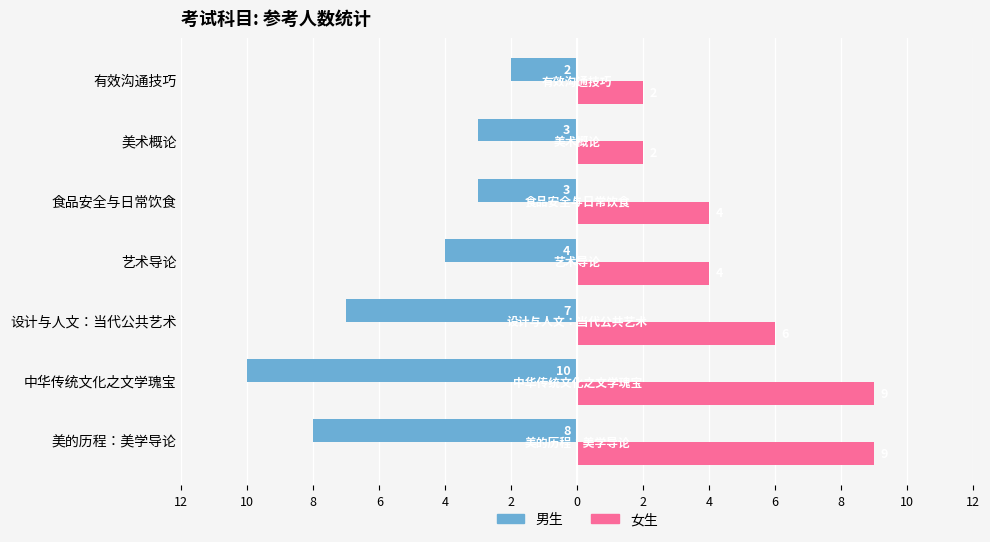

Reading left to right, transcribe all the data shown in this chart.

男生: -8	-10	-7	-4	-3	-3	-2
女生: 9	9	6	4	4	2	2